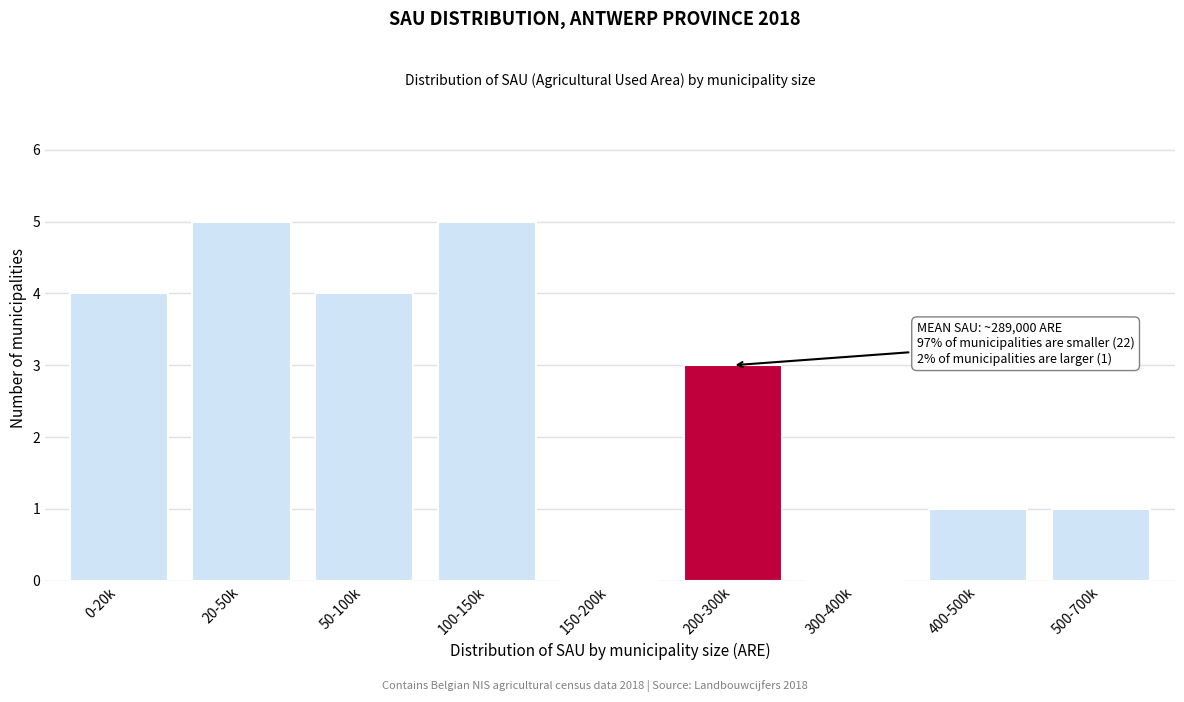

Reading right to left, transcribe all the data shown in this chart.

500-700k=1	400-500k=1	300-400k=0	200-300k=3	150-200k=0	100-150k=5	50-100k=4	20-50k=5	0-20k=4